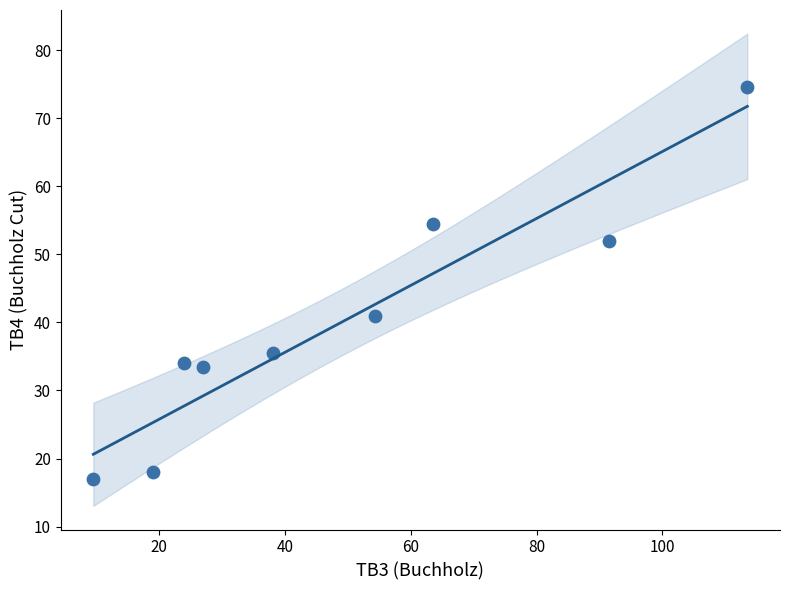

What is the average X value?

48.9